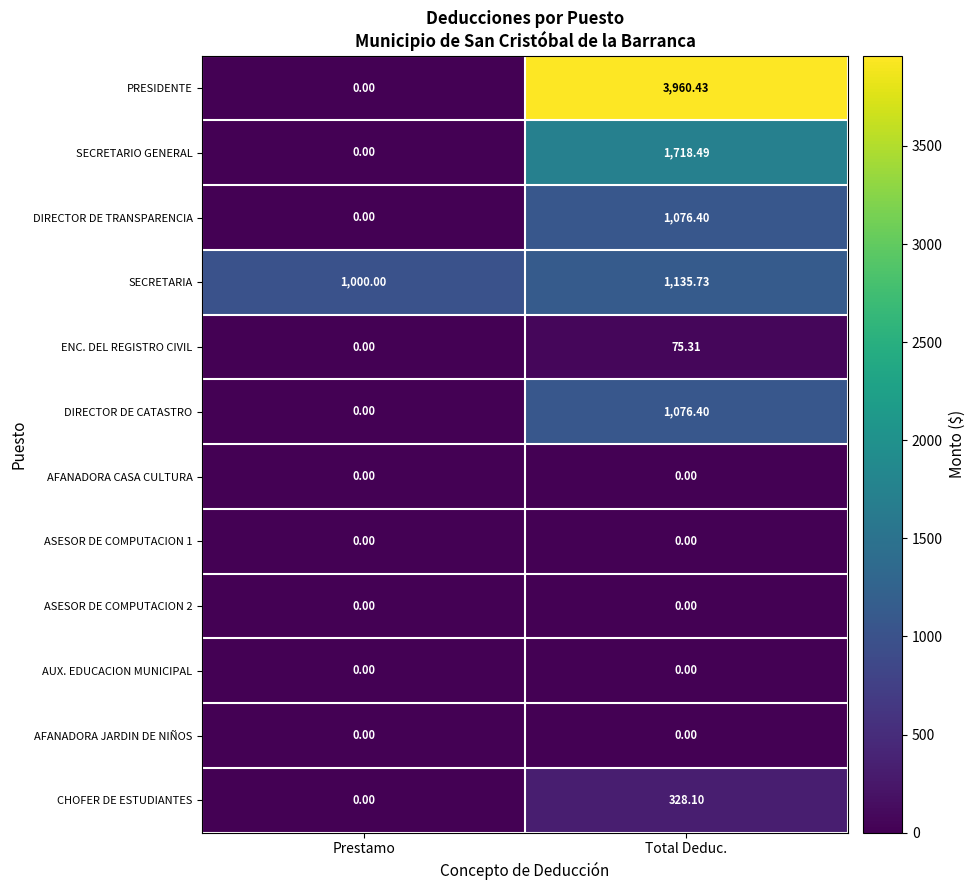

Which category has the lowest value in the SECRETARIA series?

Prestamo